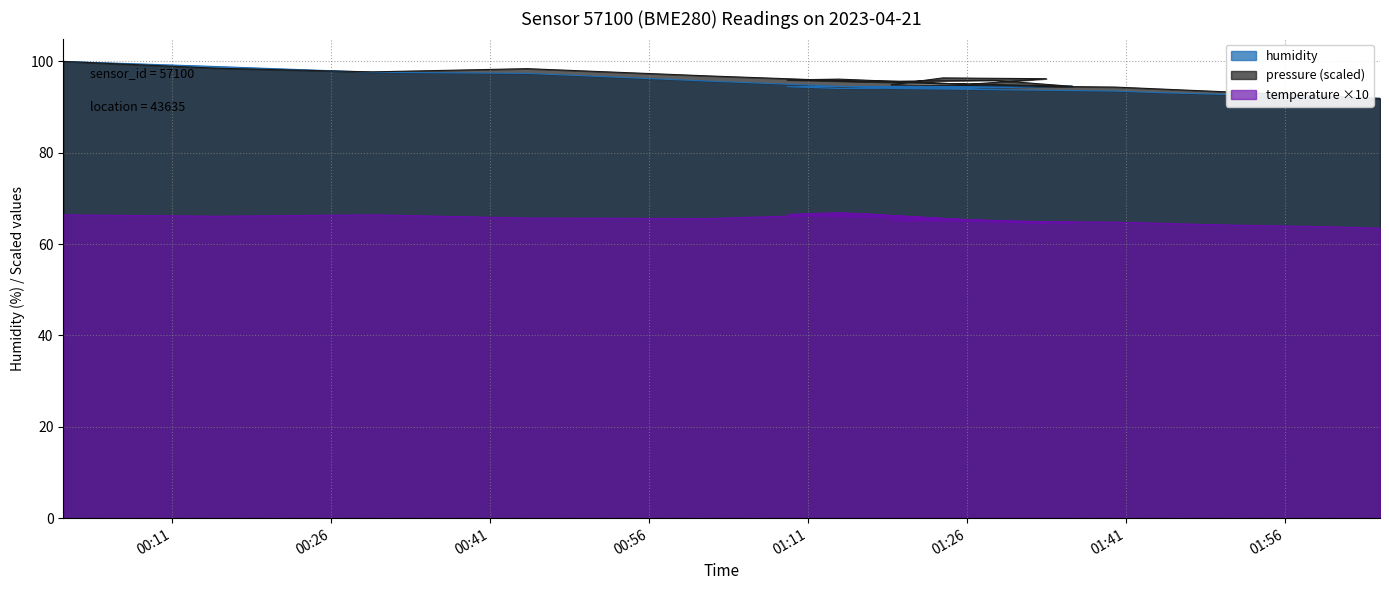

In temperature, how many points are higher than both neighbors (excluding endpoints)?

4